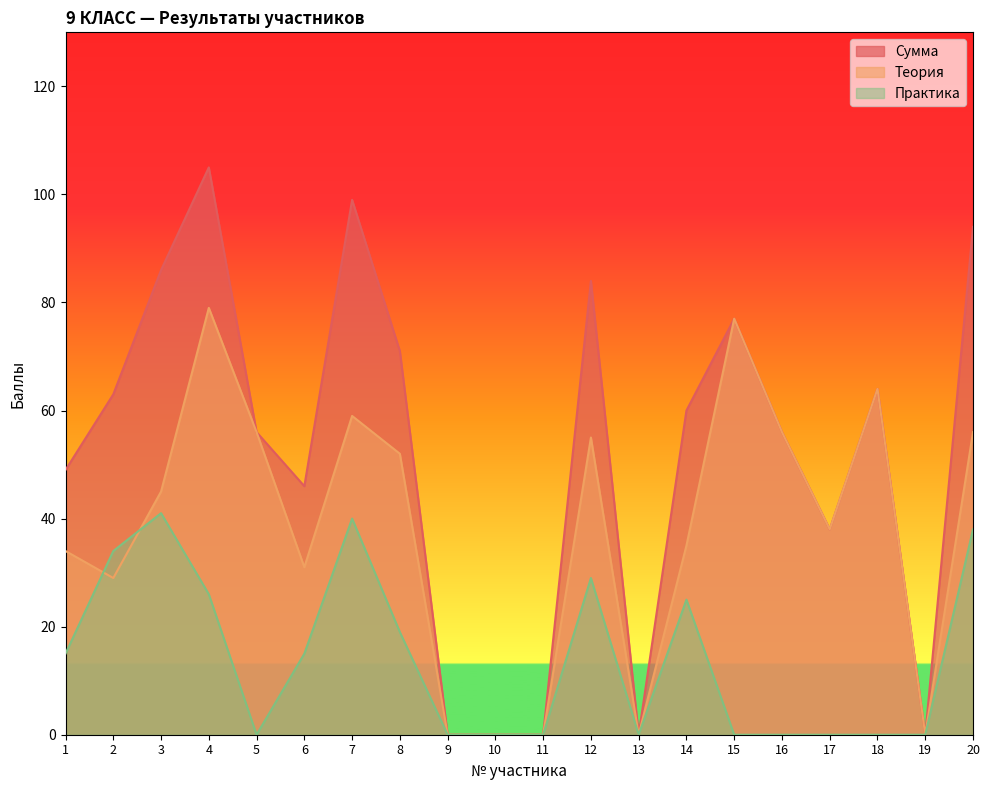

At 3, list the series in order from largest to smallest.

Сумма, Теория, Практика